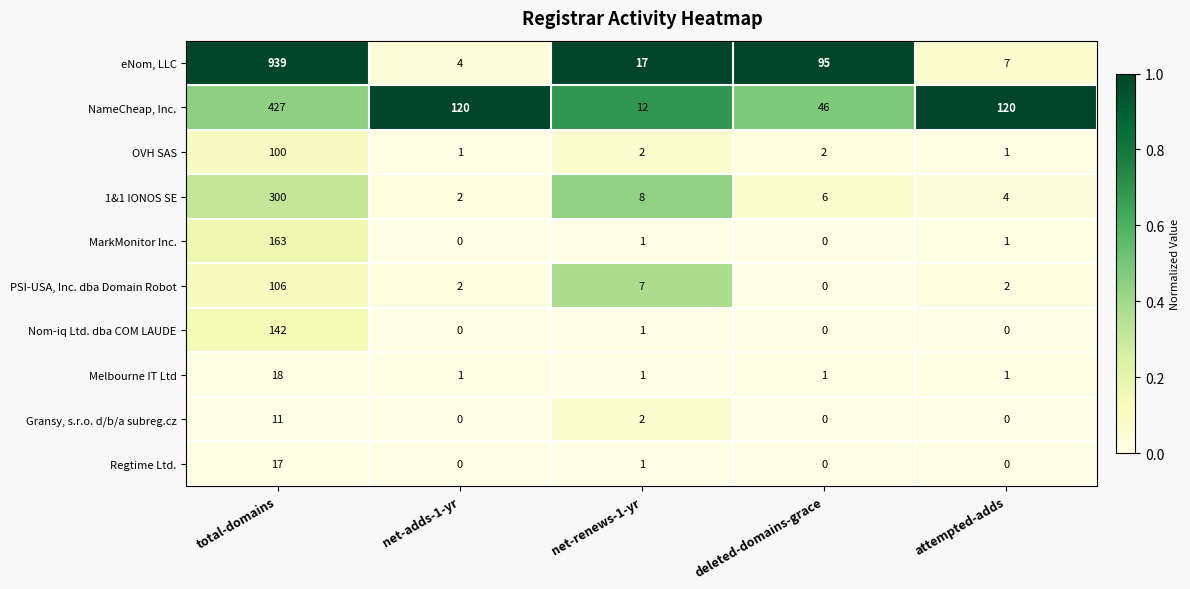

Rank the series by their maximum value, from highest to lowest.

eNom, LLC, NameCheap, Inc., 1&1 IONOS SE, MarkMonitor Inc., Nom-iq Ltd. dba COM LAUDE, PSI-USA, Inc. dba Domain Robot, OVH SAS, Melbourne IT Ltd, Regtime Ltd., Gransy, s.r.o. d/b/a subreg.cz